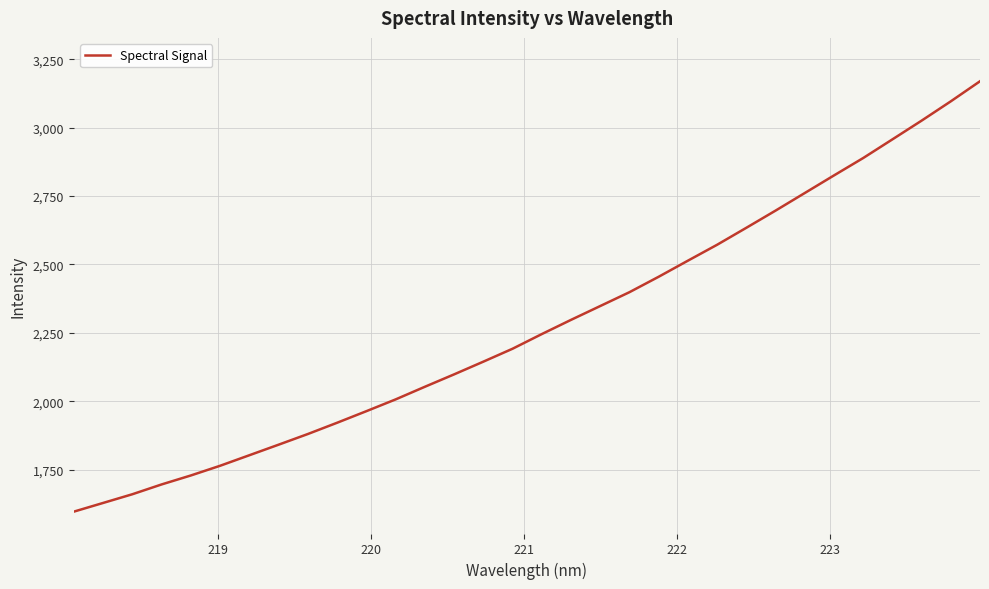

What is the maximum value shown in the chart?

3169.4